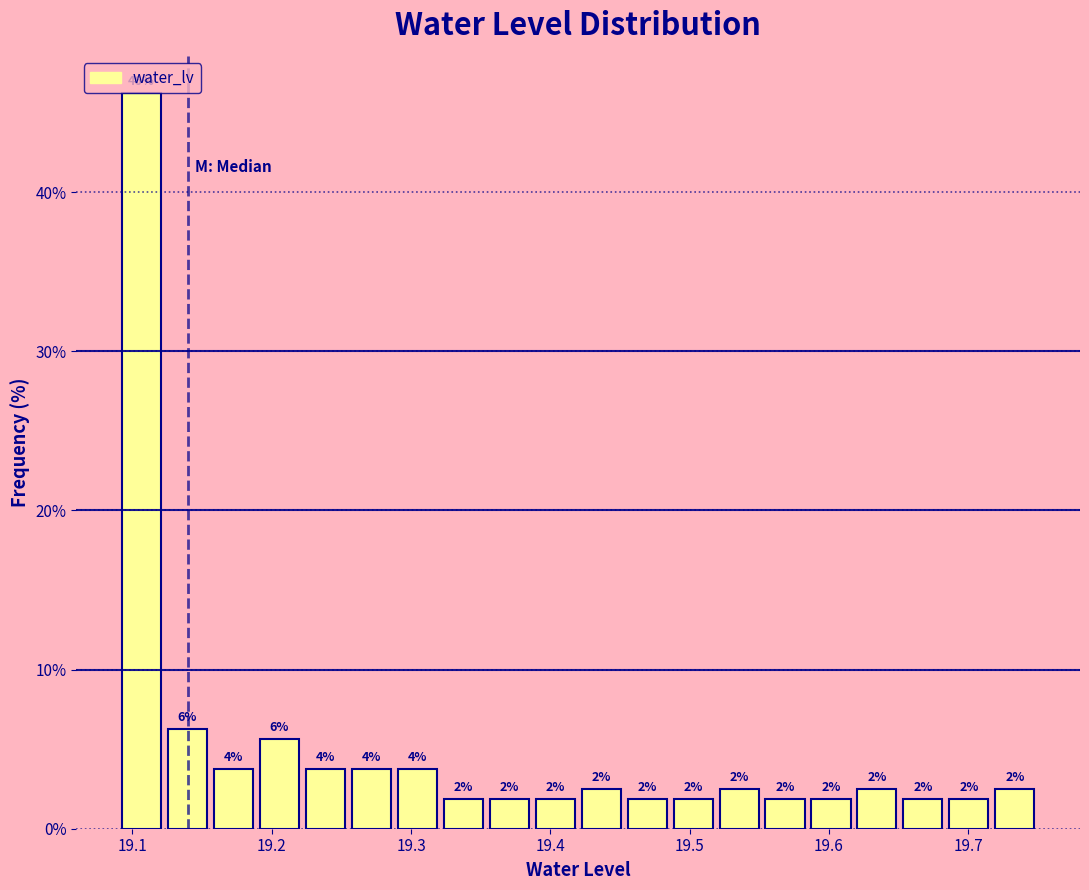

Read against the x-axis, roughly where is the centre of the tallest bar?

19.11